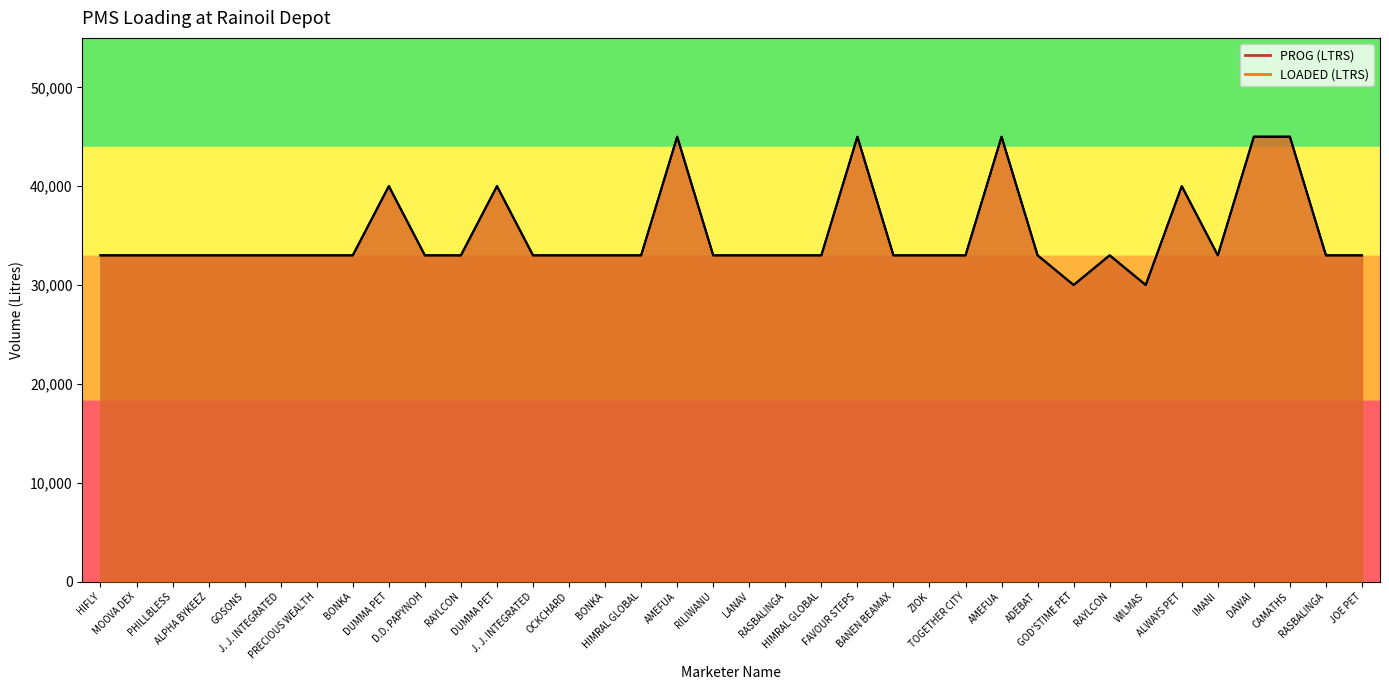

List the labels in order of LOADED (LTRS) (line) value, largest first.

AMEFUA, FAVOUR STEPS, AMEFUA, DAWAI, CAMATHS, DUMMA PET, DUMMA PET, ALWAYS PET, HIFLY, MOOVA DEX, PHILLBLESS, ALPHA BYKEEZ, GOSONS, J. J. INTEGRATED, PRECIOUS WEALTH, BONKA, D.D. PAPYNOH, RAYLCON, J. J. INTEGRATED, OCKCHARD, BONKA, HIMRAL GLOBAL, RILIWANU, LANAV, RASBALINGA, HIMRAL GLOBAL, BANEN BEAMAX, ZIOK, TOGETHER CITY, ADEBAT, RAYLCON, IMANI, RASBALINGA, JOE PET, GOD'STIME PET, WILMAS